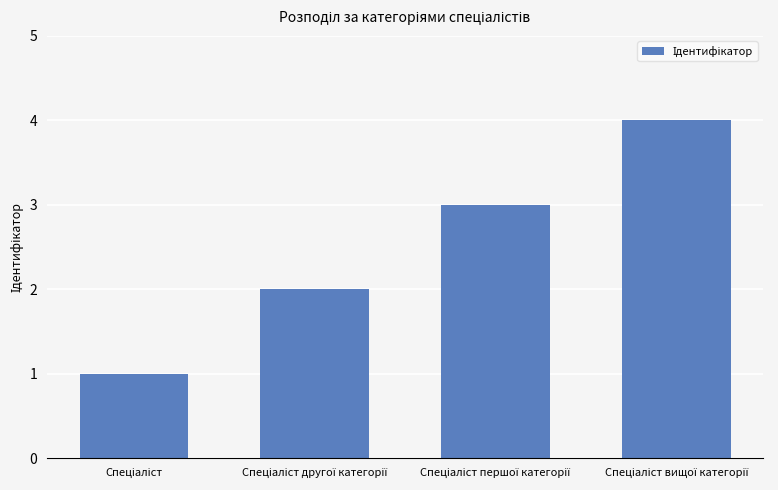

What is the maximum value shown in the chart?

4